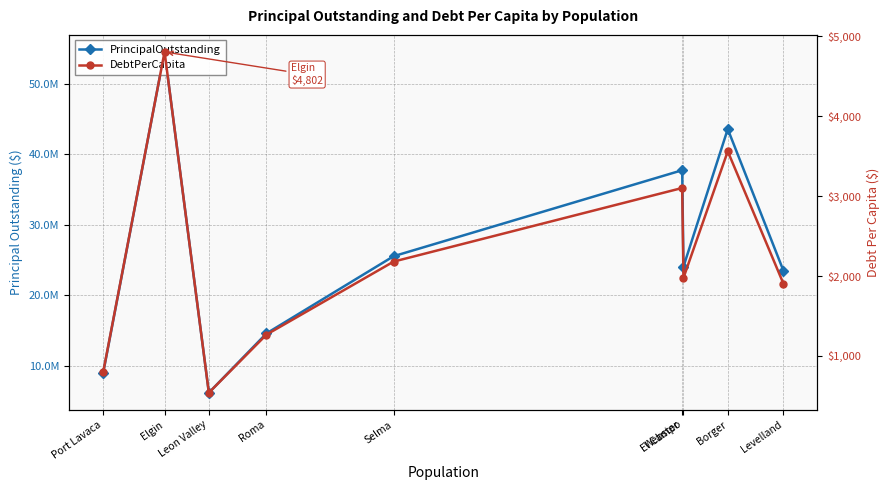

Which series has the widest spread of values?

PrincipalOutstanding